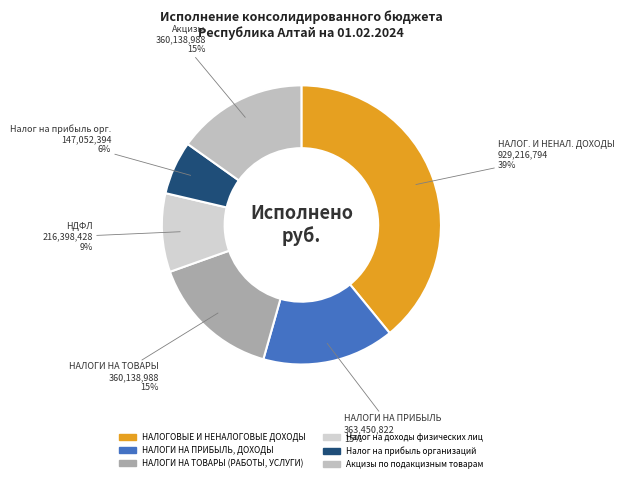

How many slices are in this pie chart?

6